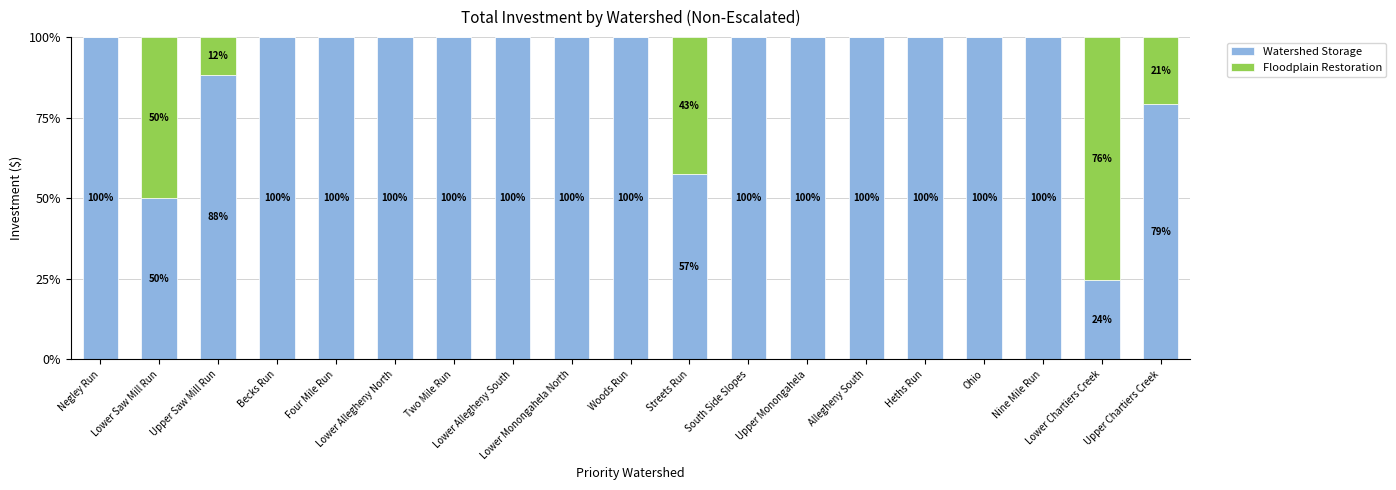

At which category is the sum across all series the highest?

Lower Chartiers Creek